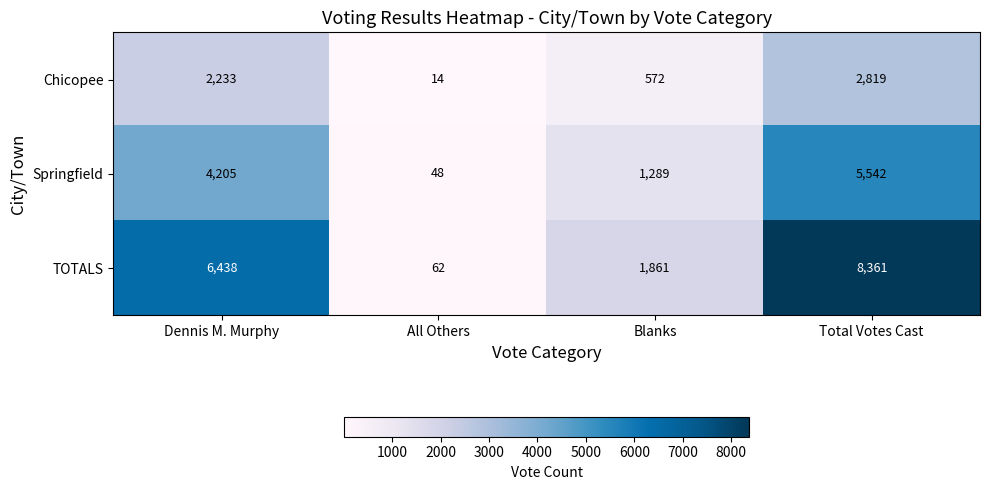

At which category is the sum across all series the highest?

Total Votes Cast